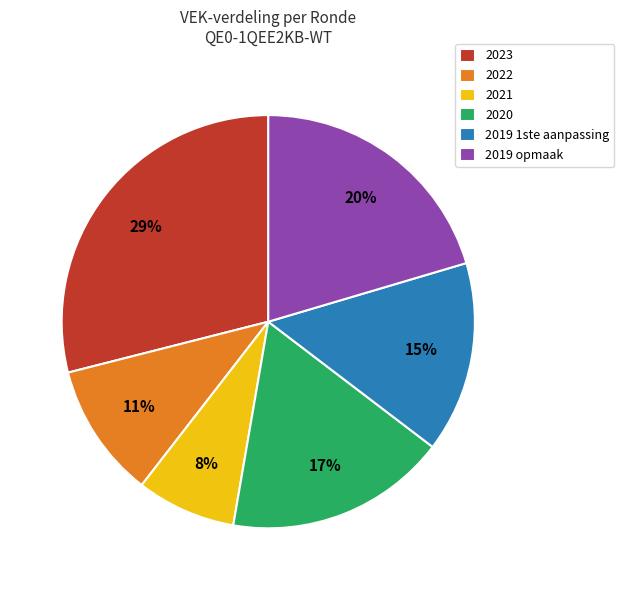

To the nearest percent, what is the difference between the 2019 opmaak and 2019 1ste aanpassing slice percentages?

5%